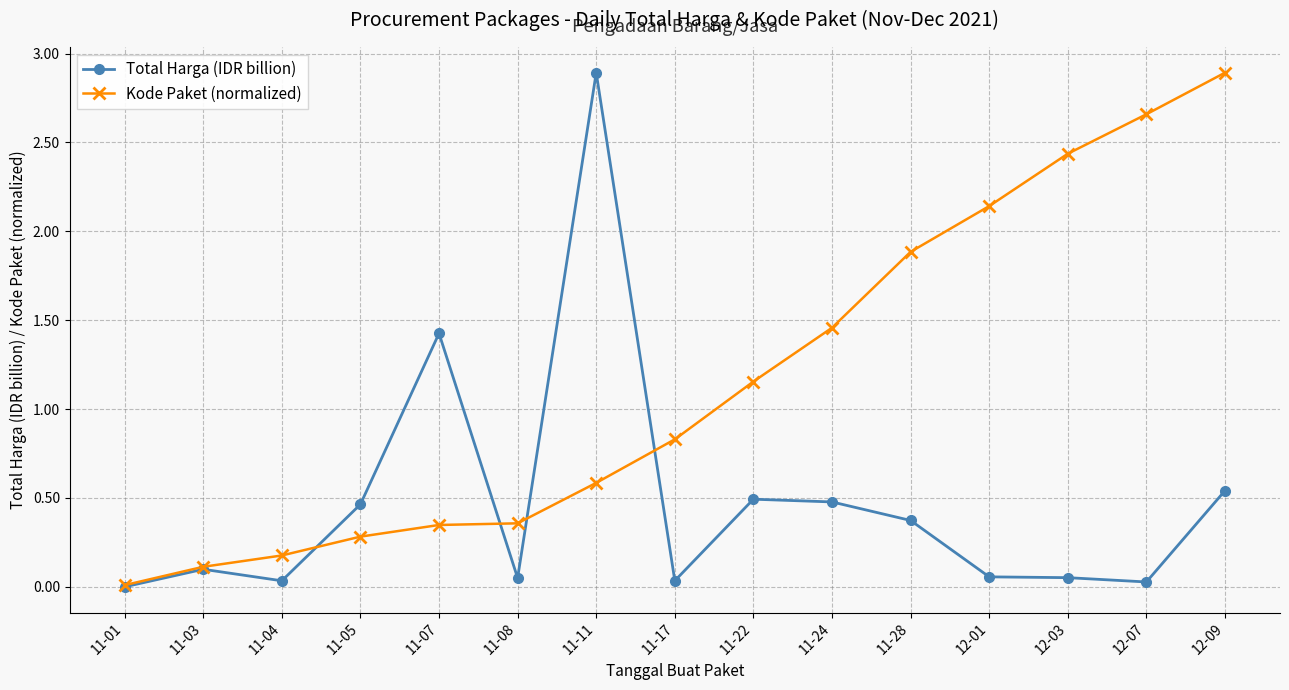

Between 11-03 and 11-24, which series saw the biggest shift?

Kode Paket (normalized)